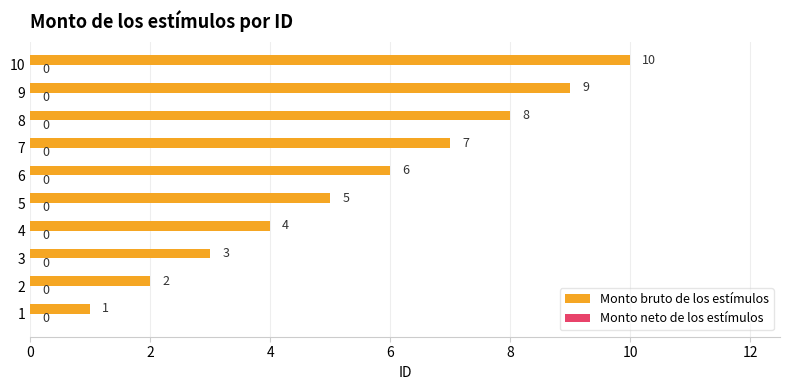

How many values are between 3 and 8?

6